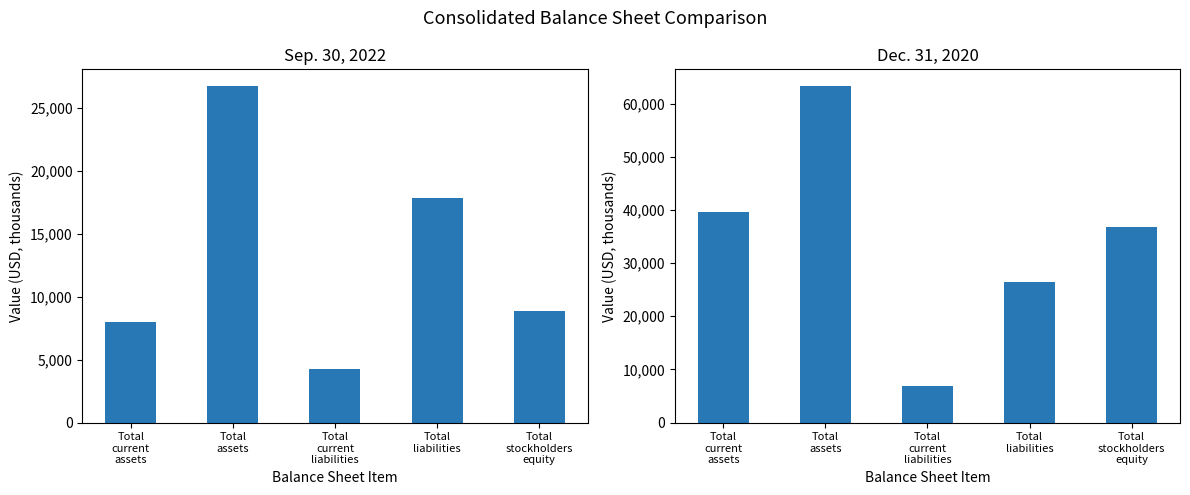

List the series in order of their peak value, lowest first.

Sep. 30, 2022, Dec. 31, 2020